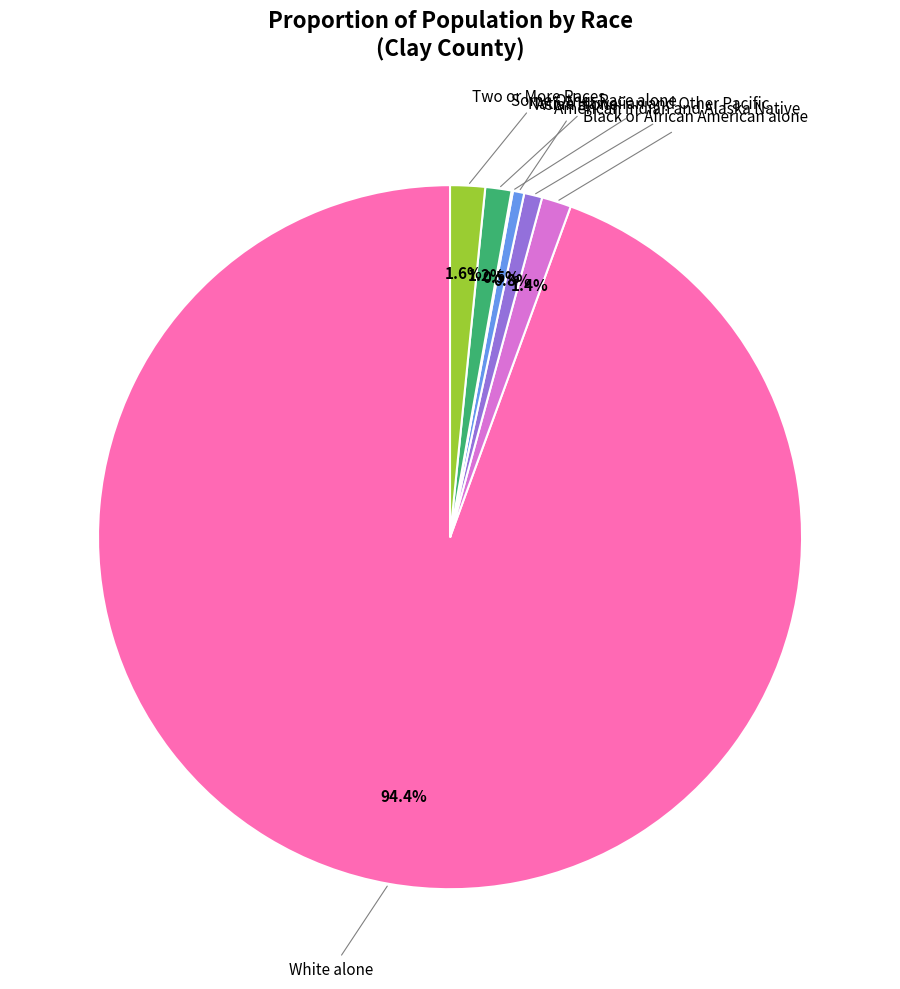

Is there any slice that represents more than half of the pie?

Yes